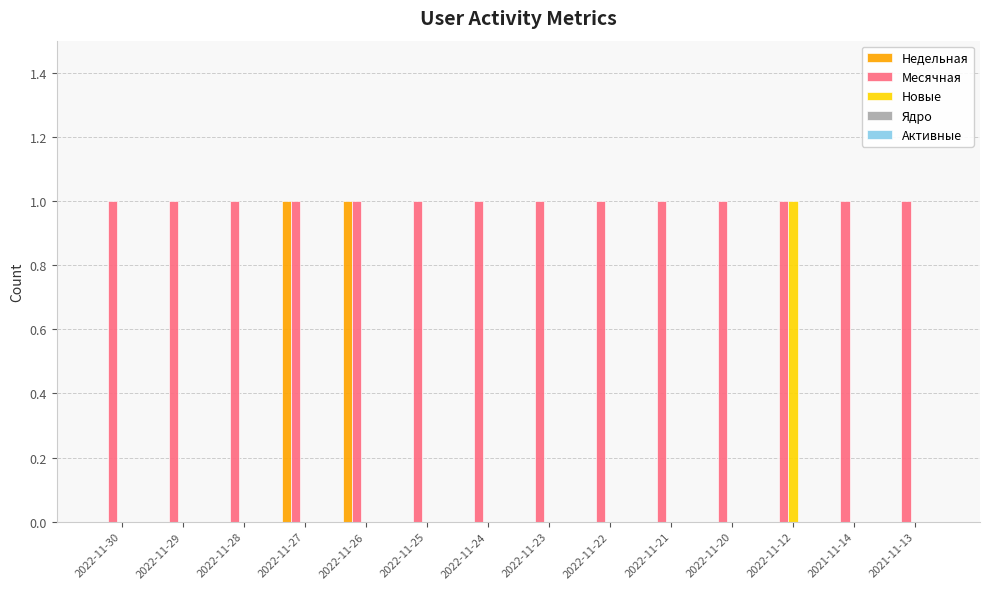

The value of Новые at 2022-11-25 is 0. True or false?

True